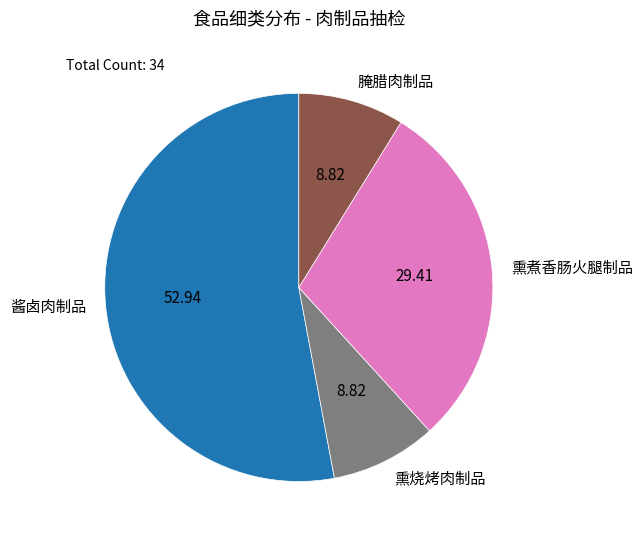

How many segments does this pie chart have?

4